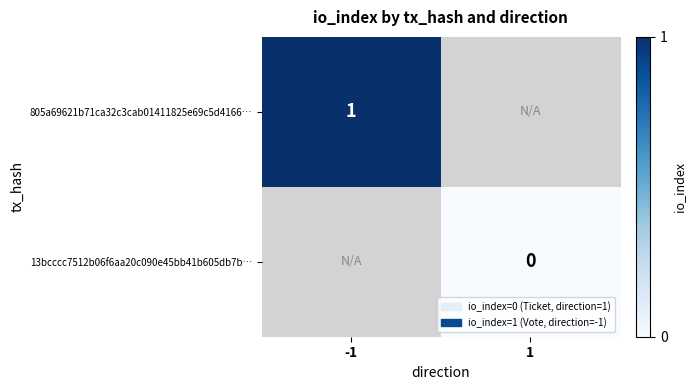

The 805a69621b71ca32c3cab01411825e69c5d4166… series shows 0 at -1. True or false?

False